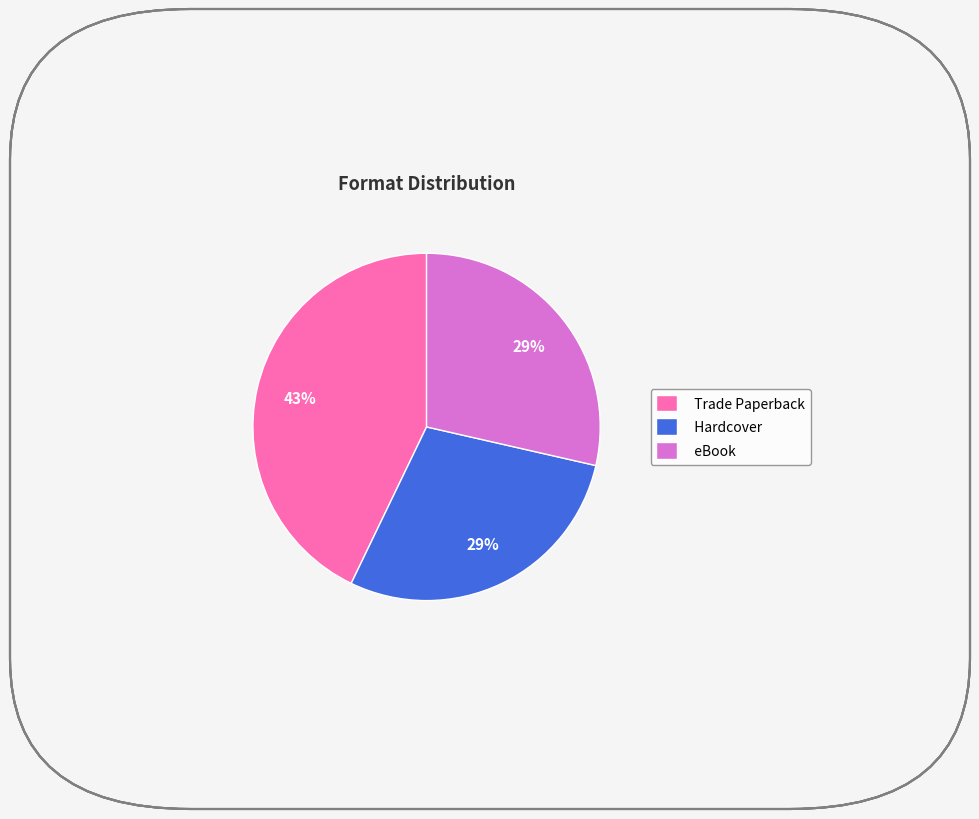

The Hardcover slice represents 19% of the pie. True or false?

False